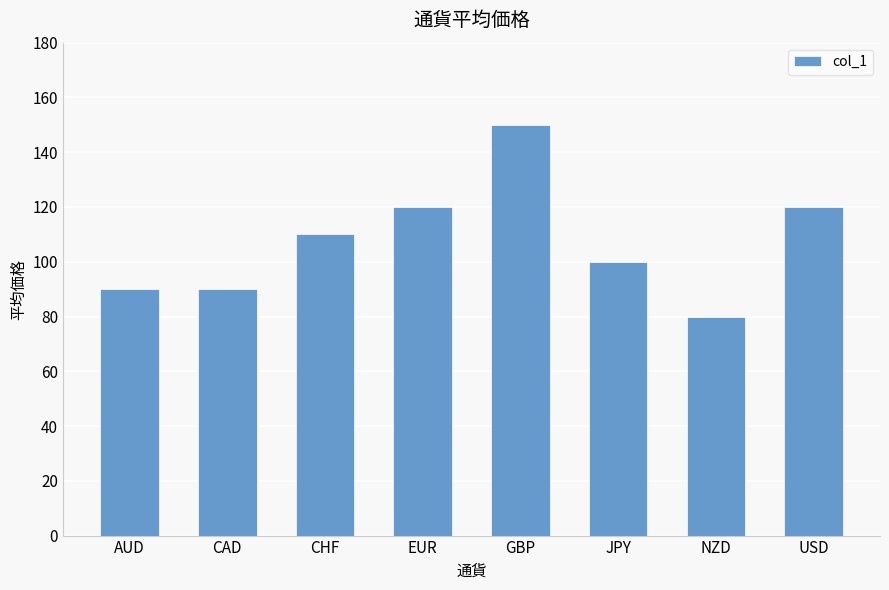

How many values are between 90 and 120?

6